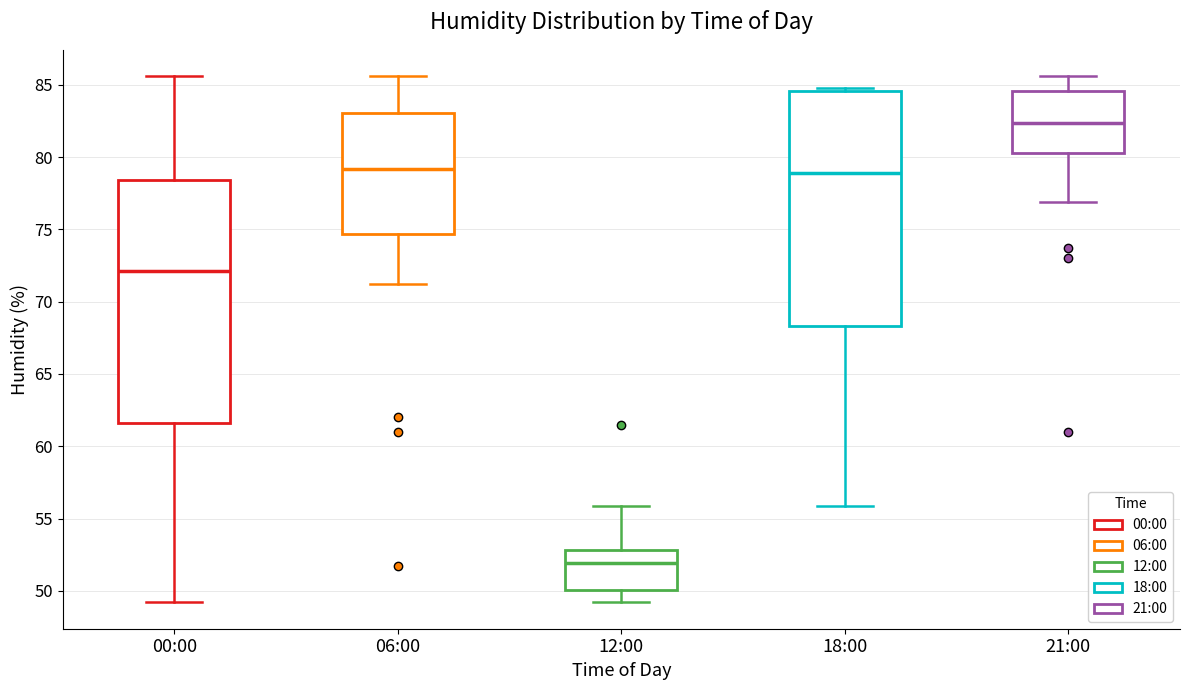

Which box's median line is the highest?

21:00